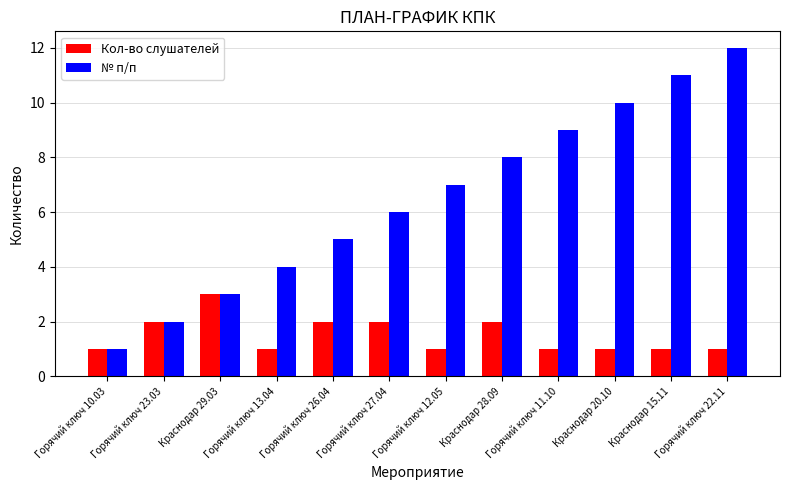

What is the sum of all № п/п values?

78